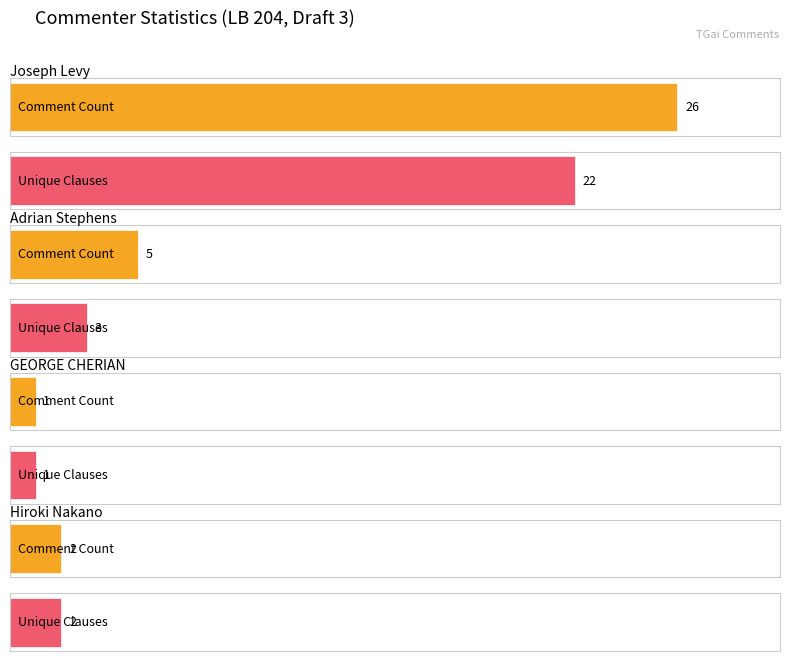

What is the label of the 3rd bar from the left?

GEORGE CHERIAN